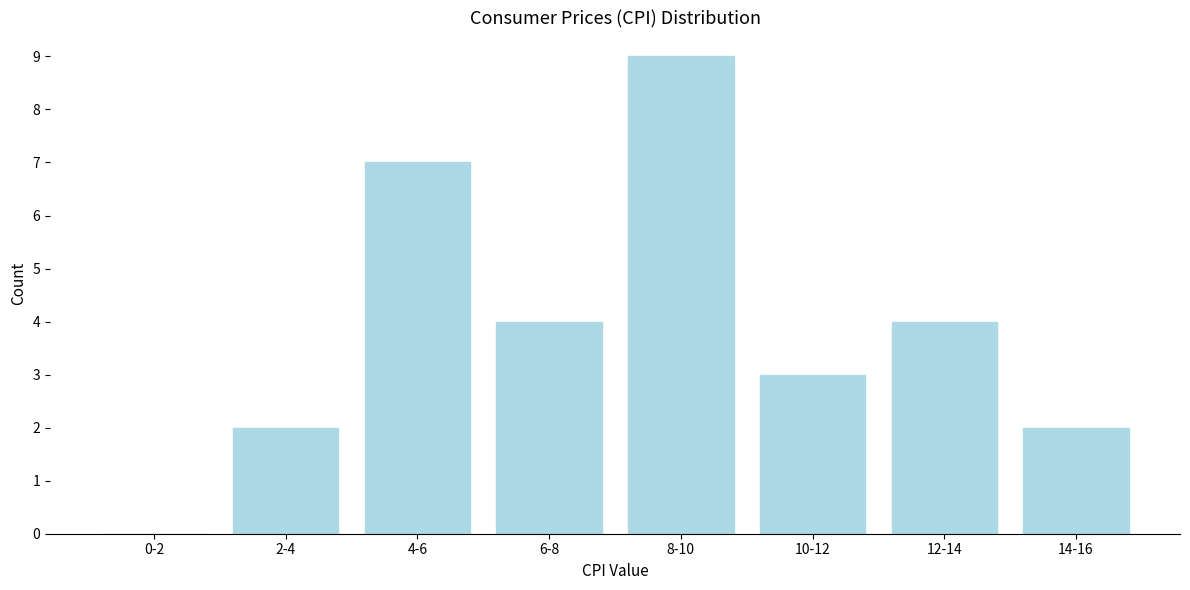

Reading right to left, transcribe all the data shown in this chart.

14-16=2	12-14=4	10-12=3	8-10=9	6-8=4	4-6=7	2-4=2	0-2=0